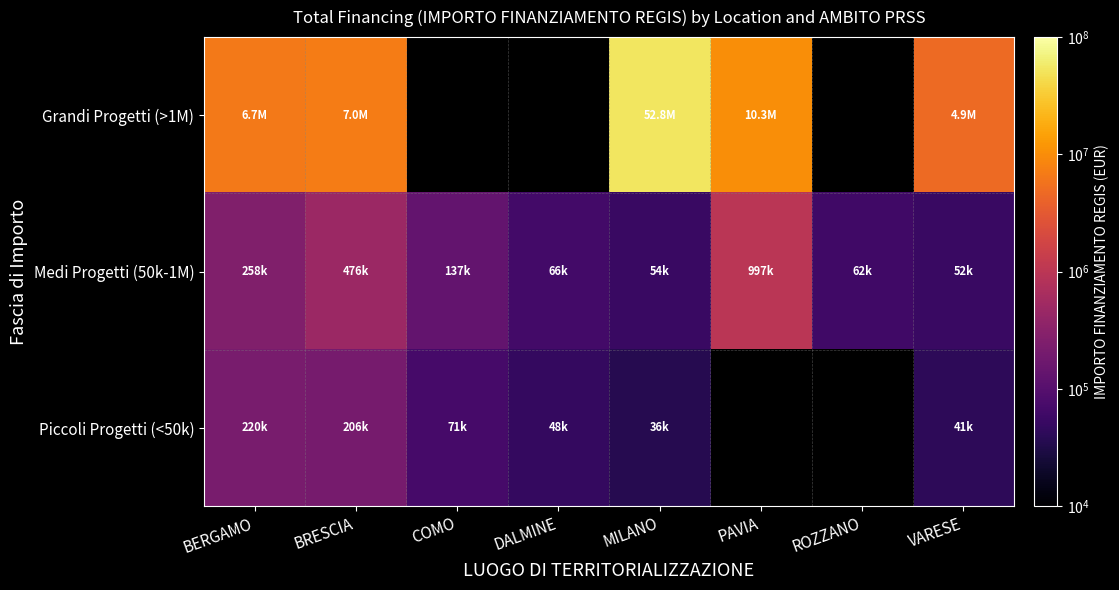

The value of Medi Progetti (50k-1M) at BRESCIA is 476368.1. True or false?

True